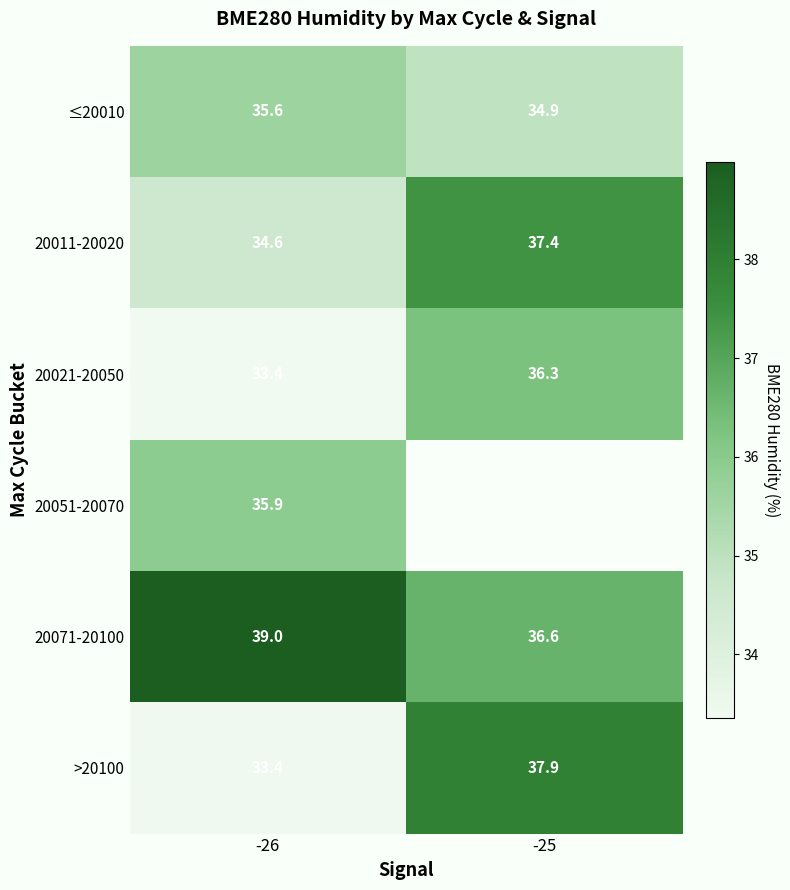

Is the value of >20100 at -25 greater than the value of 20011-20020 at -25?

Yes